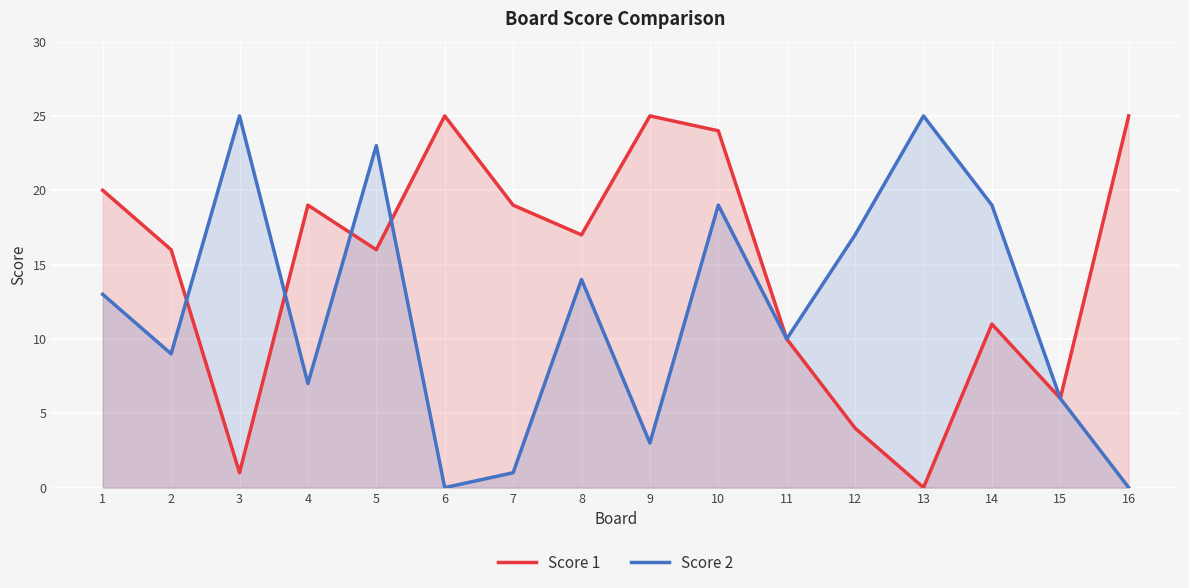

What is the value of the Score 1 point at the 12th from the left?

4